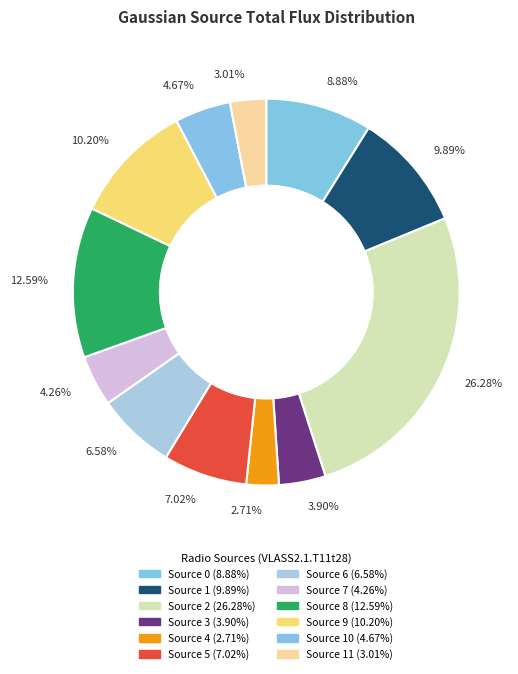

Rank the categories by value from highest to lowest.

Source 2, Source 8, Source 9, Source 1, Source 0, Source 5, Source 6, Source 10, Source 7, Source 3, Source 11, Source 4